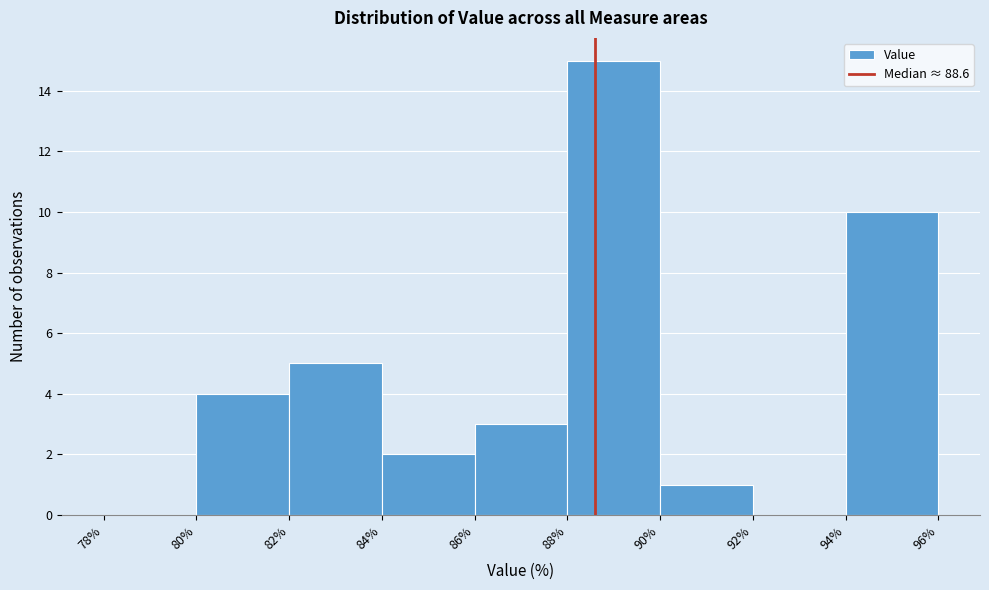

What is the height of the bar covering 82% to 84% on the x-axis? The values are not printed on the chart, so give them approximately, as read against the axis.

5